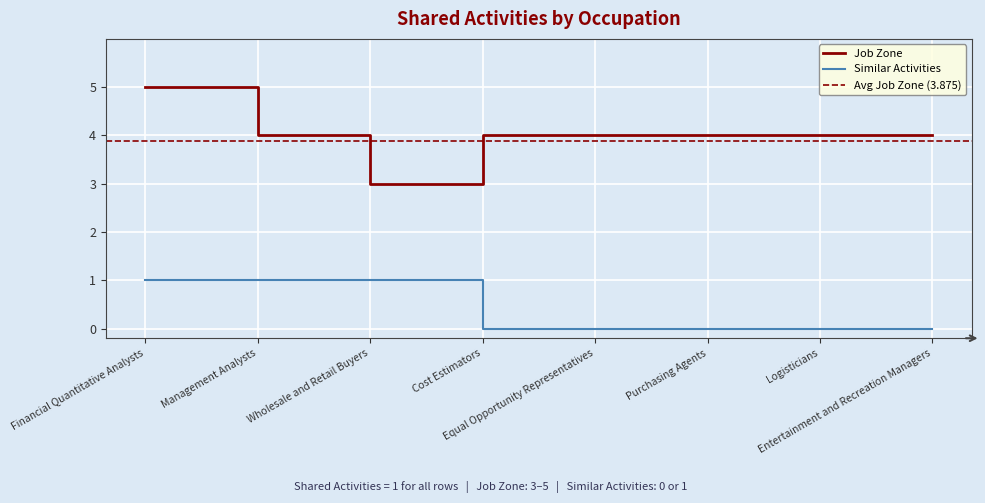

Which series has the largest total across all categories?

Job Zone